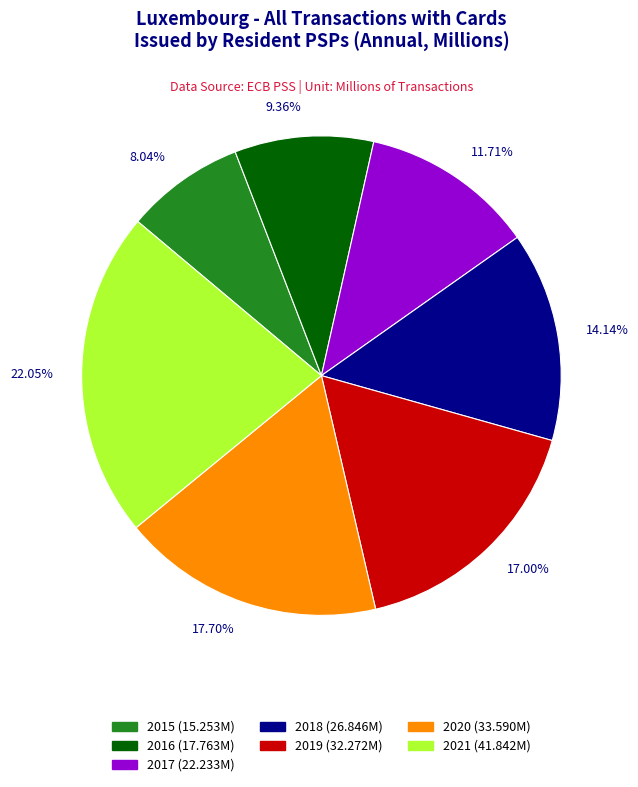

What percentage is the 2019 slice, to the nearest percent?

17%